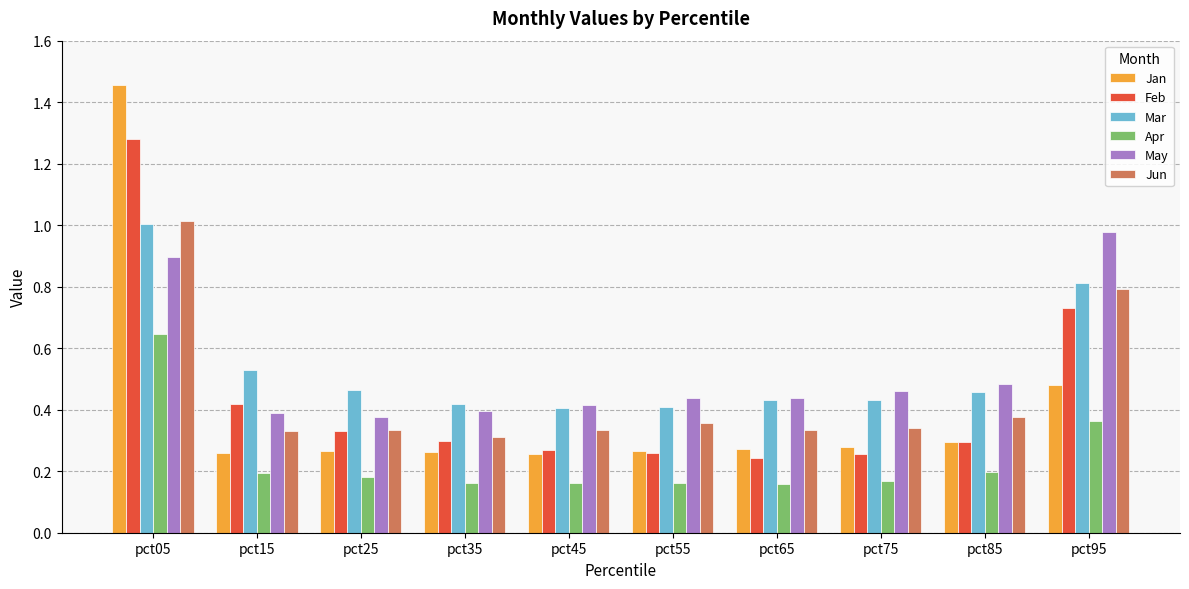

Which category has the highest value in the Jun series?

pct05